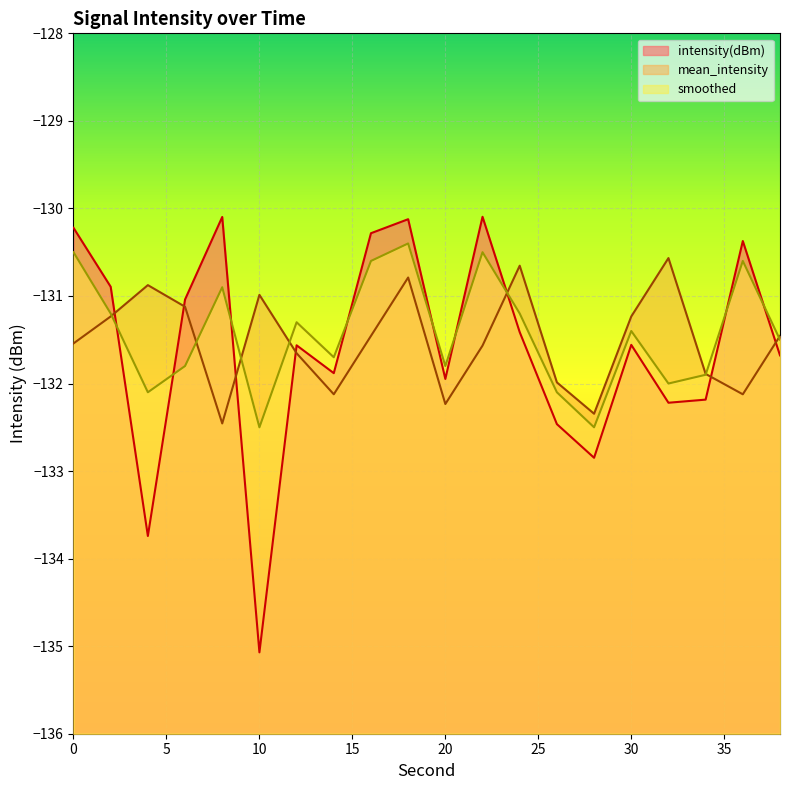

Reading left to right, list all the values displayed in this chart.

intensity(dBm): 0=-130.2	2=-130.9	4=-133.7	6=-131.0	8=-130.1	10=-135.1	12=-131.6	14=-131.9	16=-130.3	18=-130.1	20=-131.9	22=-130.1	24=-131.4	26=-132.5	28=-132.8	30=-131.6	32=-132.2	34=-132.2	36=-130.4	38=-131.7
mean_intensity: 0=-131.5	2=-131.2	4=-130.9	6=-131.1	8=-132.5	10=-131.0	12=-131.7	14=-132.1	16=-131.5	18=-130.8	20=-132.2	22=-131.6	24=-130.7	26=-132.0	28=-132.3	30=-131.2	32=-130.6	34=-131.9	36=-132.1	38=-131.5
smoothed: 0=-130.5	2=-131.2	4=-132.1	6=-131.8	8=-130.9	10=-132.5	12=-131.3	14=-131.7	16=-130.6	18=-130.4	20=-131.8	22=-130.5	24=-131.2	26=-132.1	28=-132.5	30=-131.4	32=-132.0	34=-131.9	36=-130.6	38=-131.5